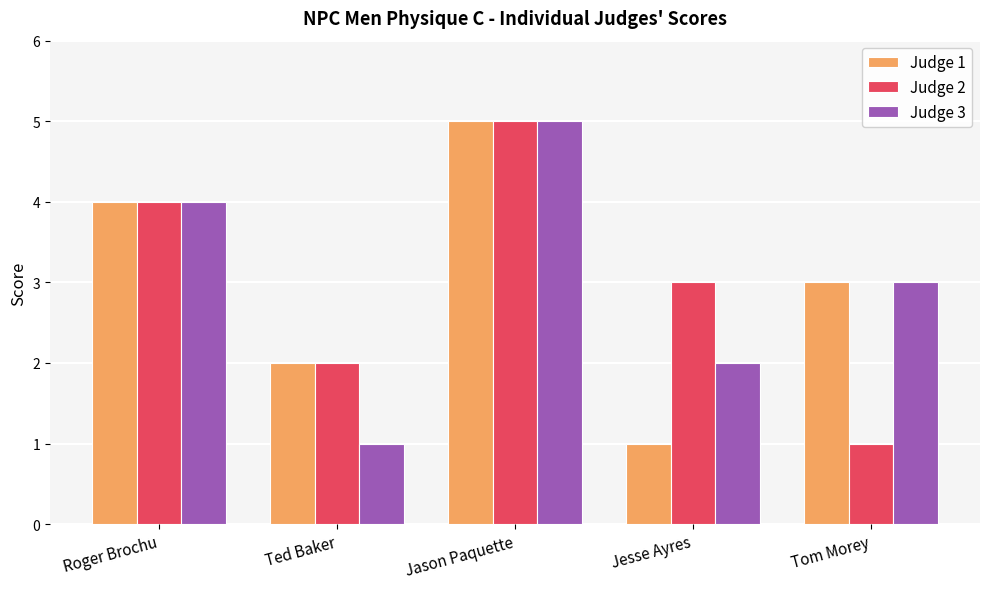

How many Judge 1 values are between 2 and 4?

3